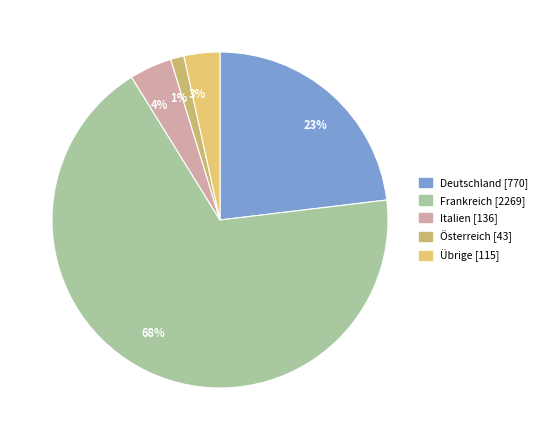

Do 3% and 68% together represent more than half of the pie?

Yes